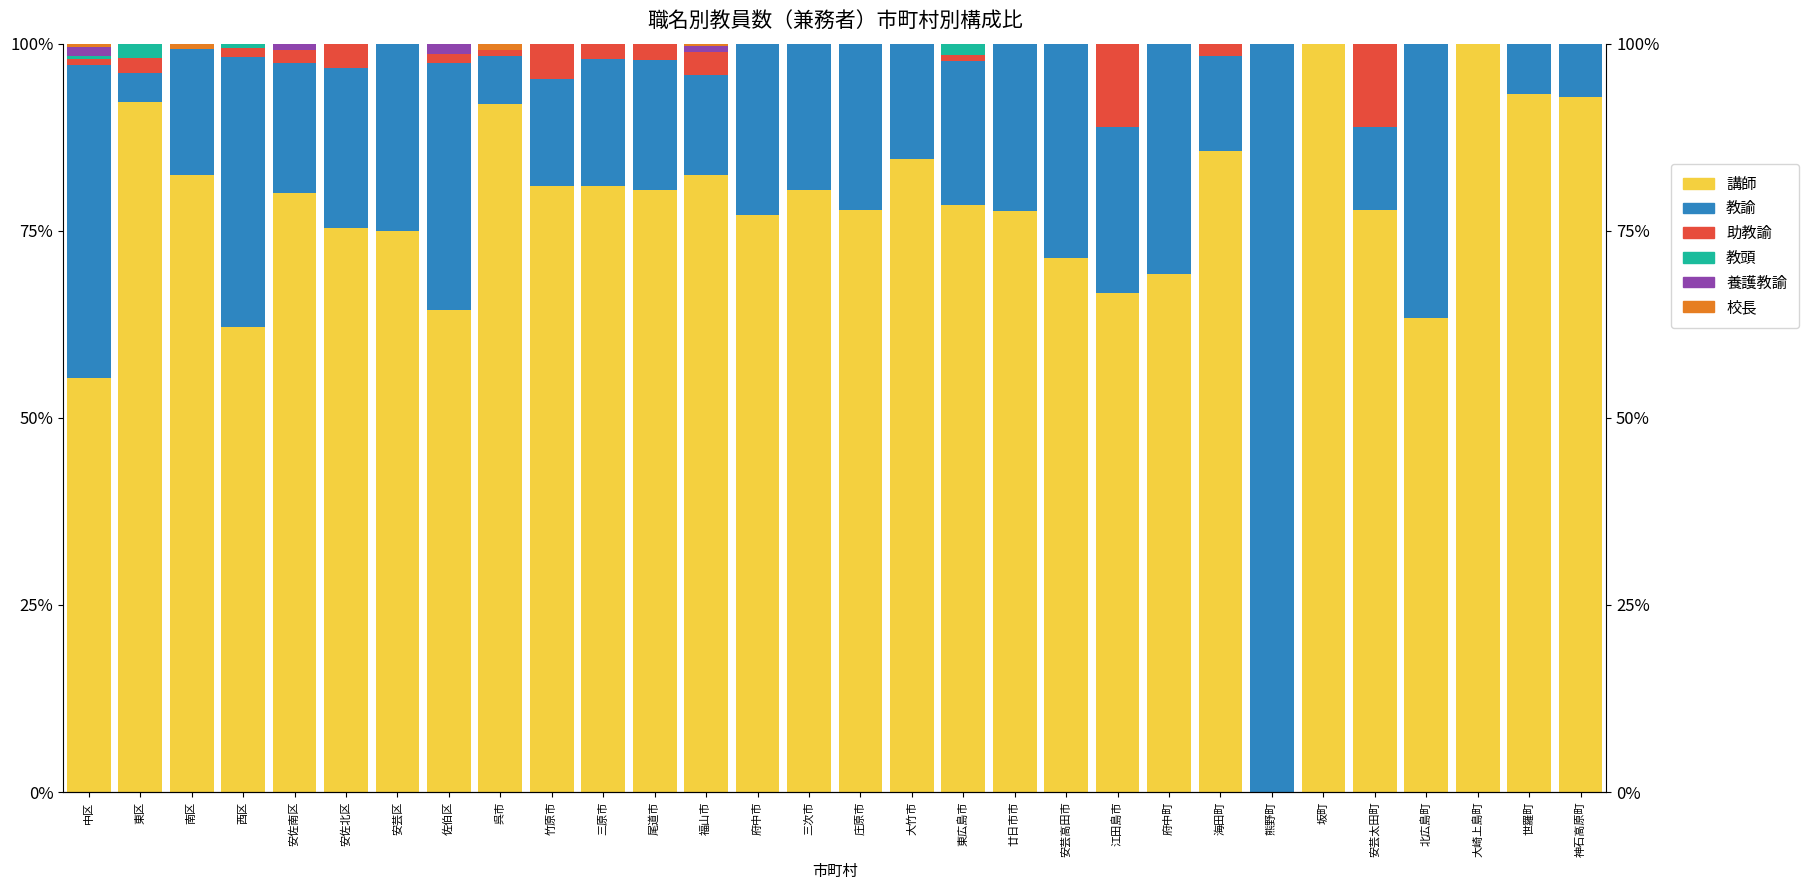

Which has a higher value, 安佐南区 or 福山市?

福山市